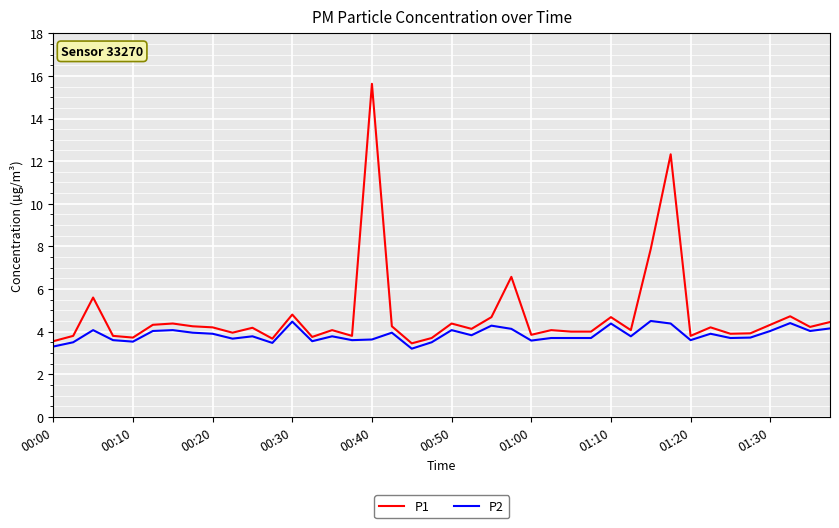

Which series has the widest spread of values?

P1